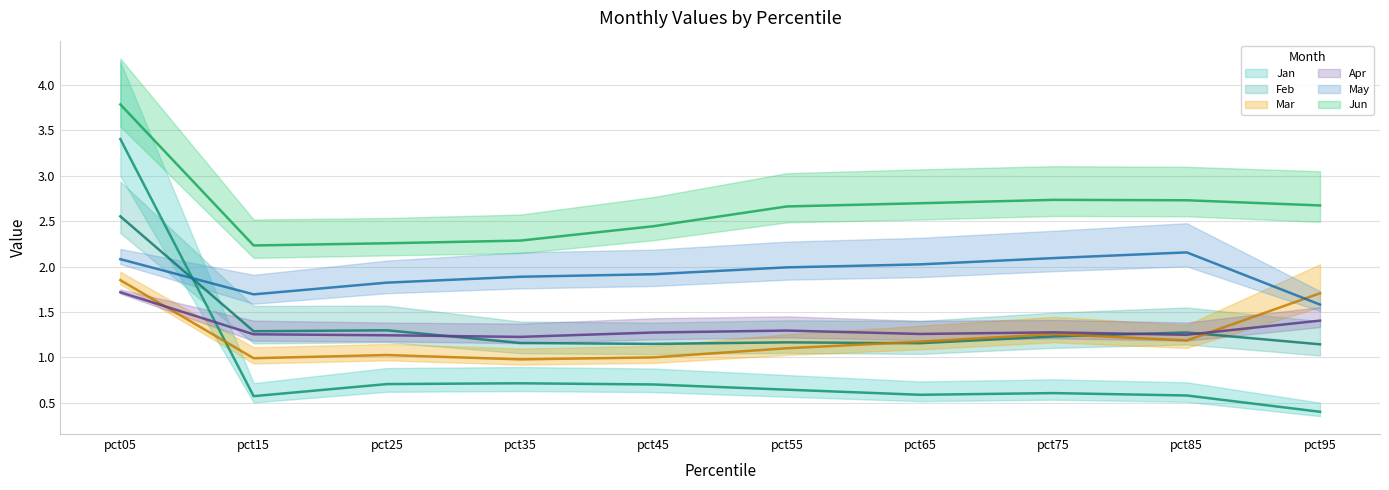

Does the chart have visible grid lines?

Yes